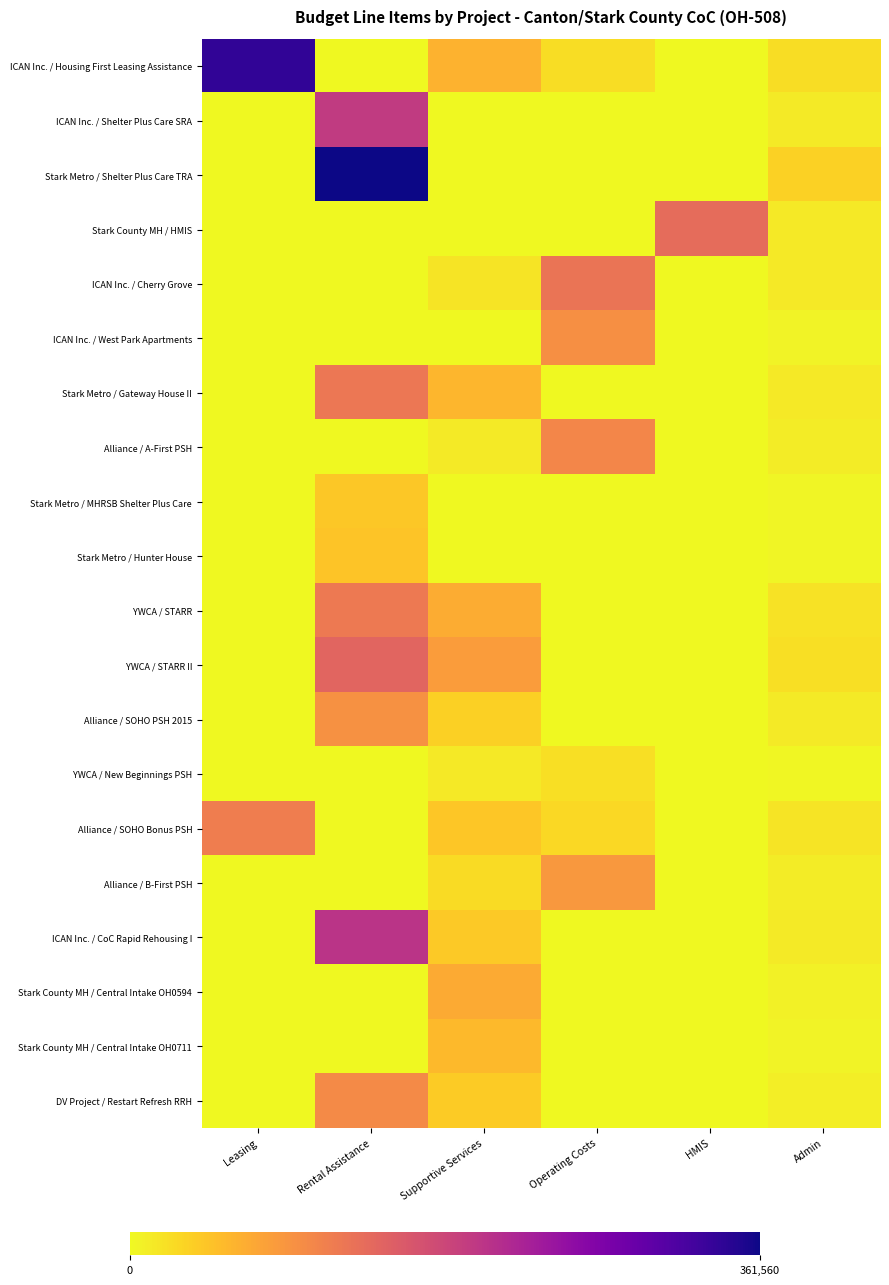

Reading right to left, extract all data points from this chart.

ICAN Inc. / Housing First Leasing Assistance: Admin=23842	HMIS=0	Operating Costs=23358	Supportive Services=61019	Rental Assistance=0	Leasing=337558
ICAN Inc. / Shelter Plus Care SRA: Admin=12019	HMIS=0	Operating Costs=0	Supportive Services=0	Rental Assistance=195864	Leasing=0
Stark Metro / Shelter Plus Care TRA: Admin=33266	HMIS=0	Operating Costs=0	Supportive Services=0	Rental Assistance=361560	Leasing=0
Stark County MH / HMIS: Admin=13270	HMIS=134176	Operating Costs=0	Supportive Services=0	Rental Assistance=0	Leasing=0
ICAN Inc. / Cherry Grove: Admin=13111	HMIS=0	Operating Costs=125397	Supportive Services=17000	Rental Assistance=0	Leasing=0
ICAN Inc. / West Park Apartments: Admin=5157	HMIS=0	Operating Costs=95583	Supportive Services=0	Rental Assistance=0	Leasing=0
Stark Metro / Gateway House II: Admin=12949	HMIS=0	Operating Costs=0	Supportive Services=56721	Rental Assistance=122184	Leasing=0
Alliance / A-First PSH: Admin=10726	HMIS=0	Operating Costs=104999	Supportive Services=11945	Rental Assistance=0	Leasing=0
Stark Metro / MHRSB Shelter Plus Care: Admin=3780	HMIS=0	Operating Costs=0	Supportive Services=0	Rental Assistance=41664	Leasing=0
Stark Metro / Hunter House: Admin=3528	HMIS=0	Operating Costs=0	Supportive Services=0	Rental Assistance=44940	Leasing=0
YWCA / STARR: Admin=18448	HMIS=0	Operating Costs=0	Supportive Services=66958	Rental Assistance=119136	Leasing=0
YWCA / STARR II: Admin=21601	HMIS=0	Operating Costs=0	Supportive Services=81934	Rental Assistance=143052	Leasing=0
Alliance / SOHO PSH 2015: Admin=12179	HMIS=0	Operating Costs=0	Supportive Services=35218	Rental Assistance=93672	Leasing=0
YWCA / New Beginnings PSH: Admin=2193	HMIS=0	Operating Costs=21362	Supportive Services=14025	Rental Assistance=0	Leasing=0
Alliance / SOHO Bonus PSH: Admin=17168	HMIS=0	Operating Costs=26917	Supportive Services=42518	Rental Assistance=0	Leasing=115374
Alliance / B-First PSH: Admin=10406	HMIS=0	Operating Costs=87430	Supportive Services=24690	Rental Assistance=0	Leasing=0
ICAN Inc. / CoC Rapid Rehousing I: Admin=12182	HMIS=0	Operating Costs=0	Supportive Services=40446	Rental Assistance=204288	Leasing=0
Stark County MH / Central Intake OH0594: Admin=6809	HMIS=0	Operating Costs=0	Supportive Services=68090	Rental Assistance=0	Leasing=0
Stark County MH / Central Intake OH0711: Admin=5000	HMIS=0	Operating Costs=0	Supportive Services=55000	Rental Assistance=0	Leasing=0
DV Project / Restart Refresh RRH: Admin=9673	HMIS=0	Operating Costs=0	Supportive Services=39323	Rental Assistance=101004	Leasing=0